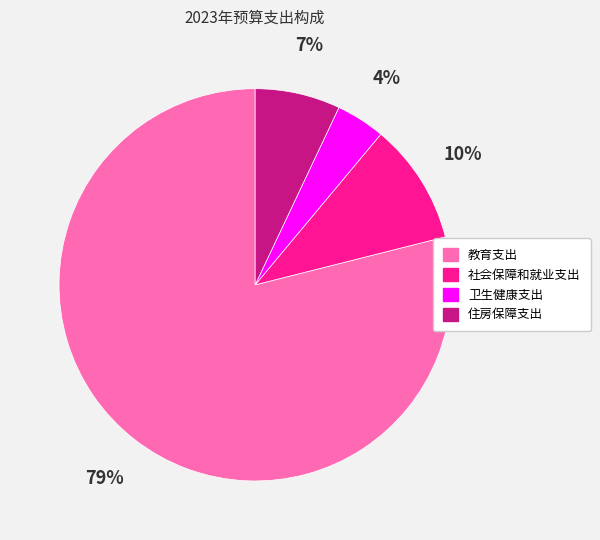

To the nearest percent, what is the average slice percentage?

25%